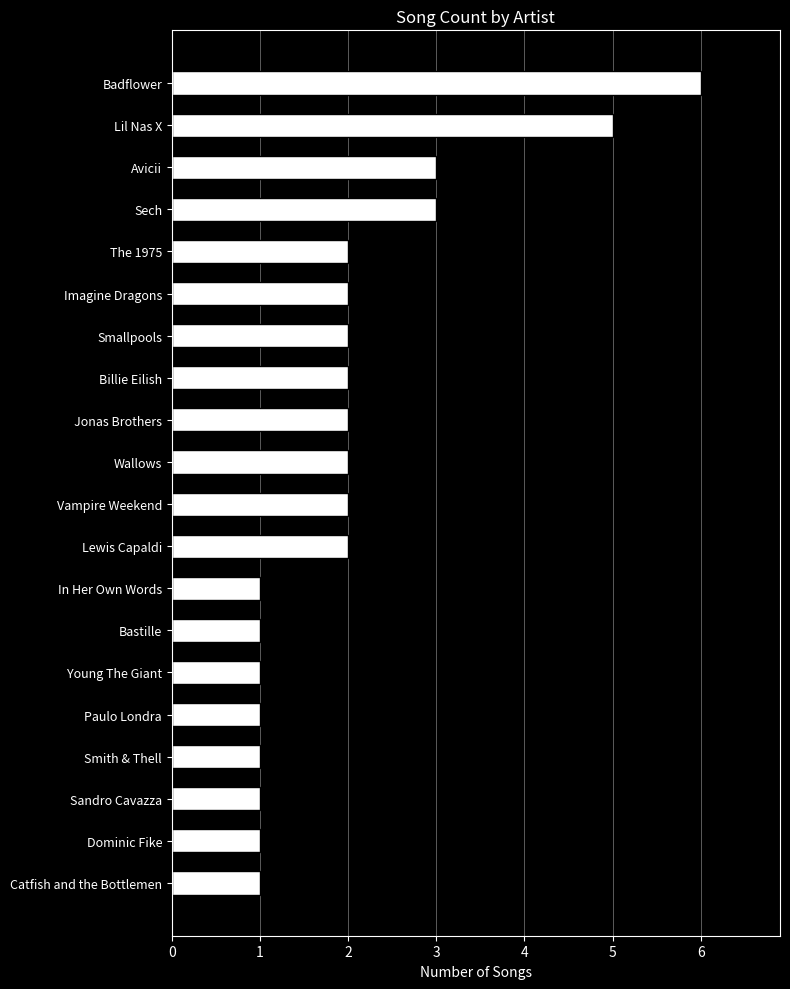

True or false: the data shows 2 at Wallows.

True